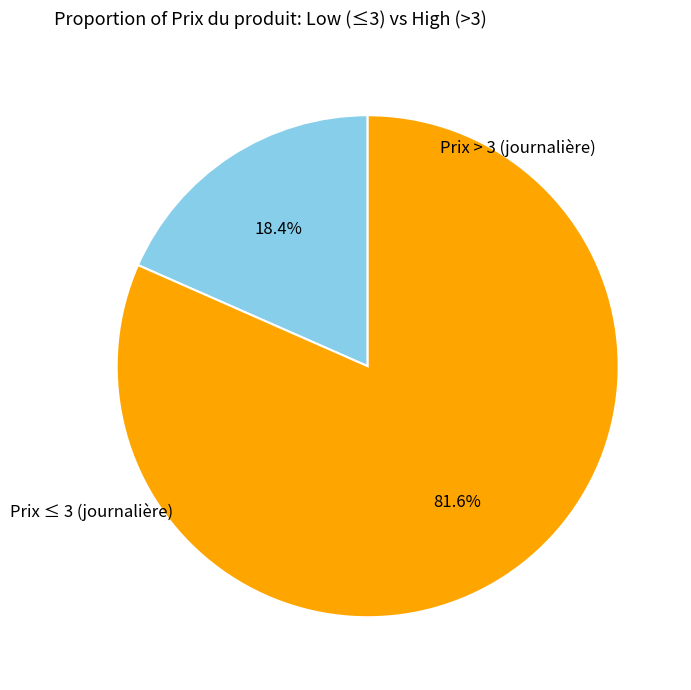

How many segments does this pie chart have?

2